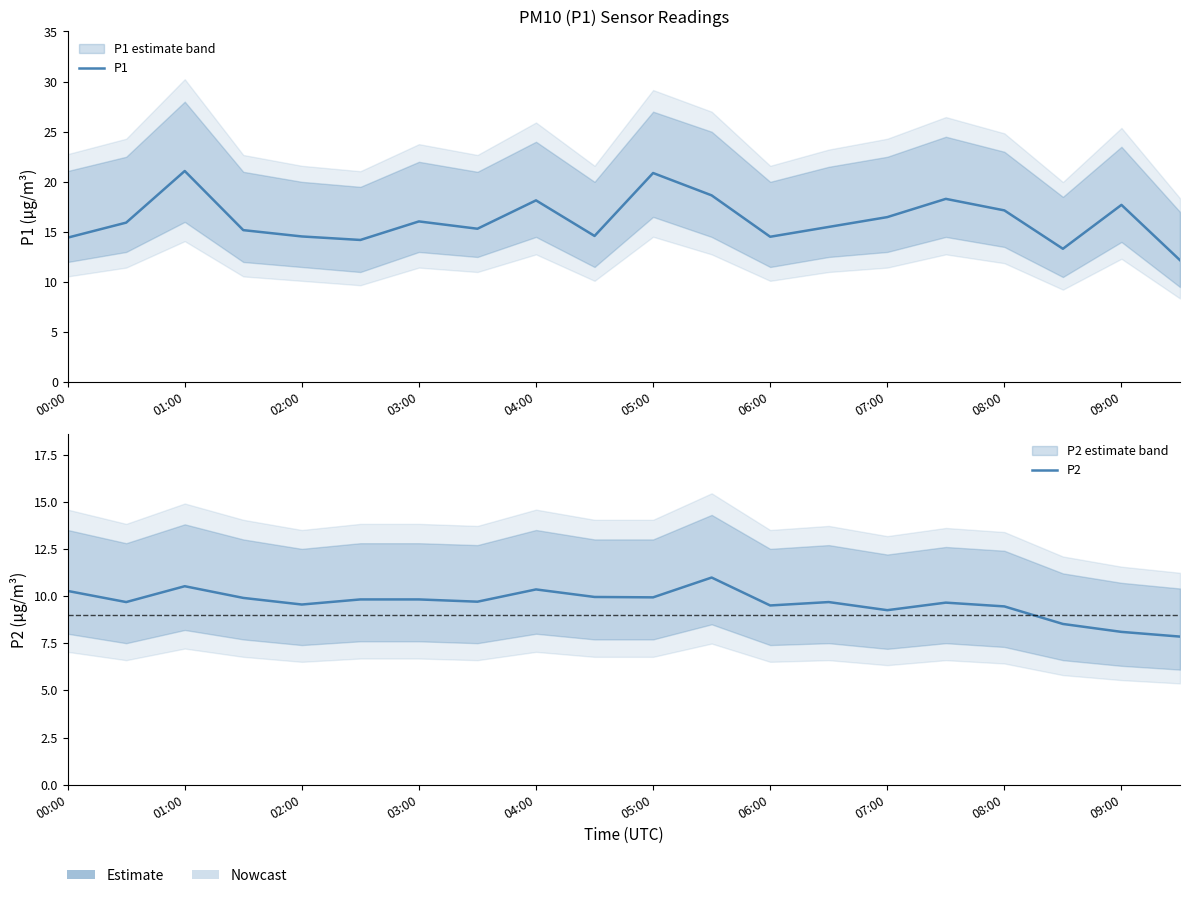

Rank the series at 08:00 from highest to lowest value.

P1, P2